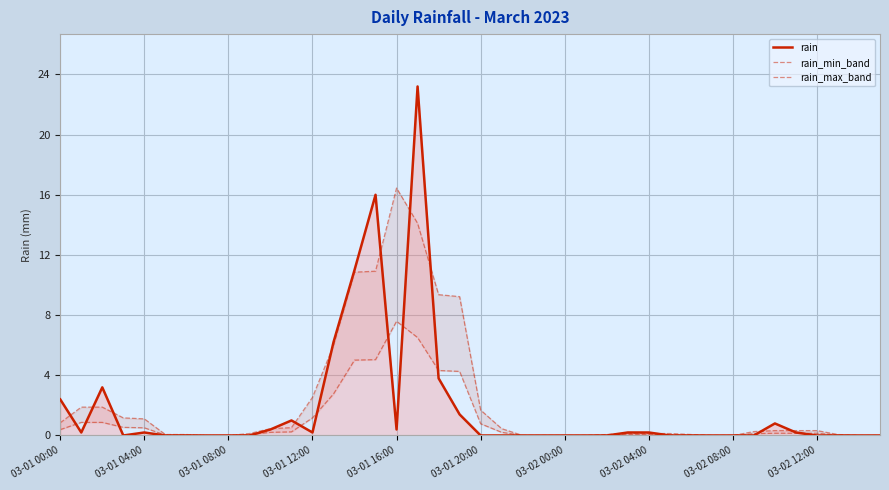

Is the value of rain_max_band at 03-01 20:00 greater than the value of rain at 19?

No